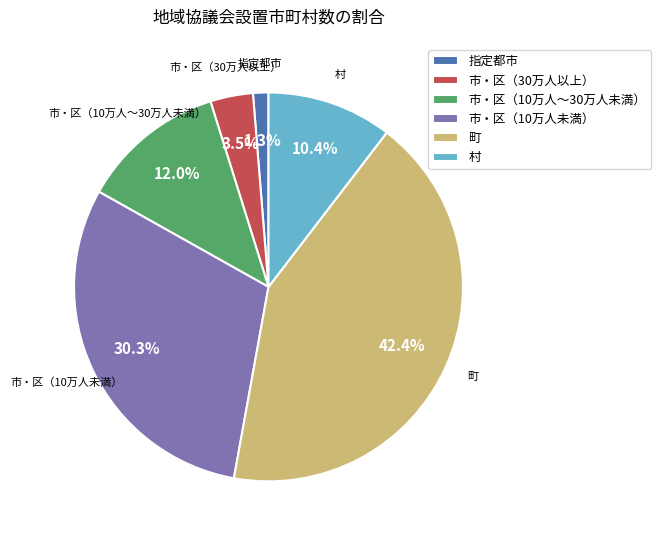

Which category has the smallest portion of the pie?

指定都市